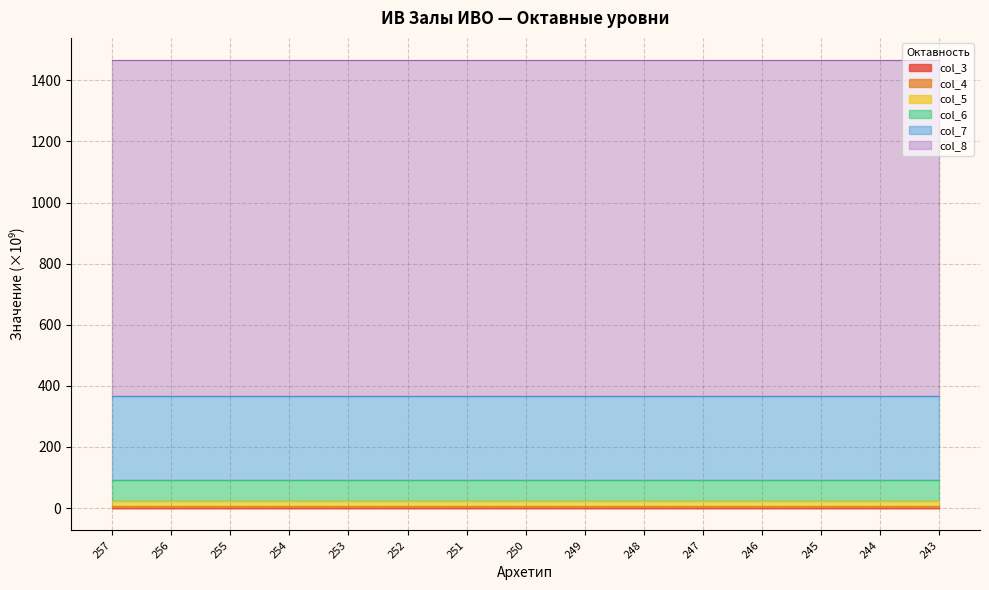

What is the value of the col_7 point at the 10th from the left?

366.1